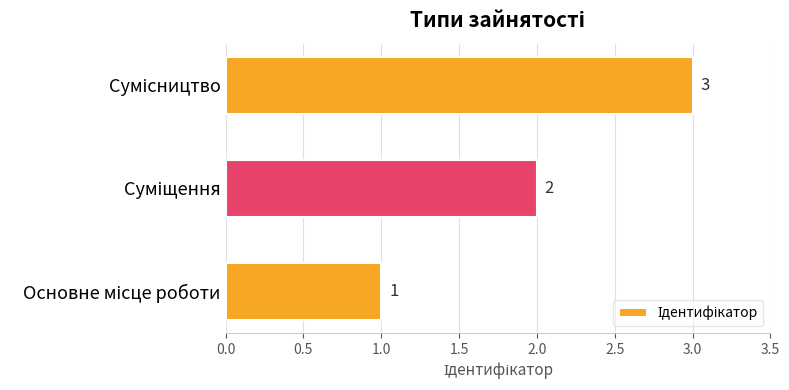

What is the sum of all values?

6